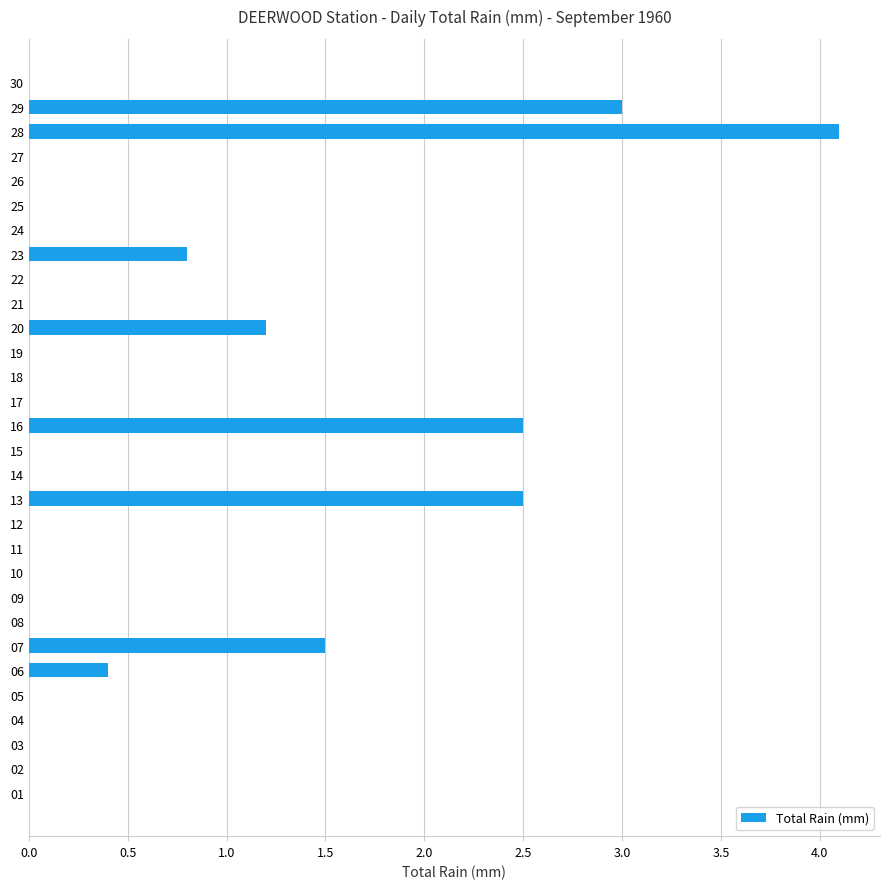

Read the value at 20.

1.2